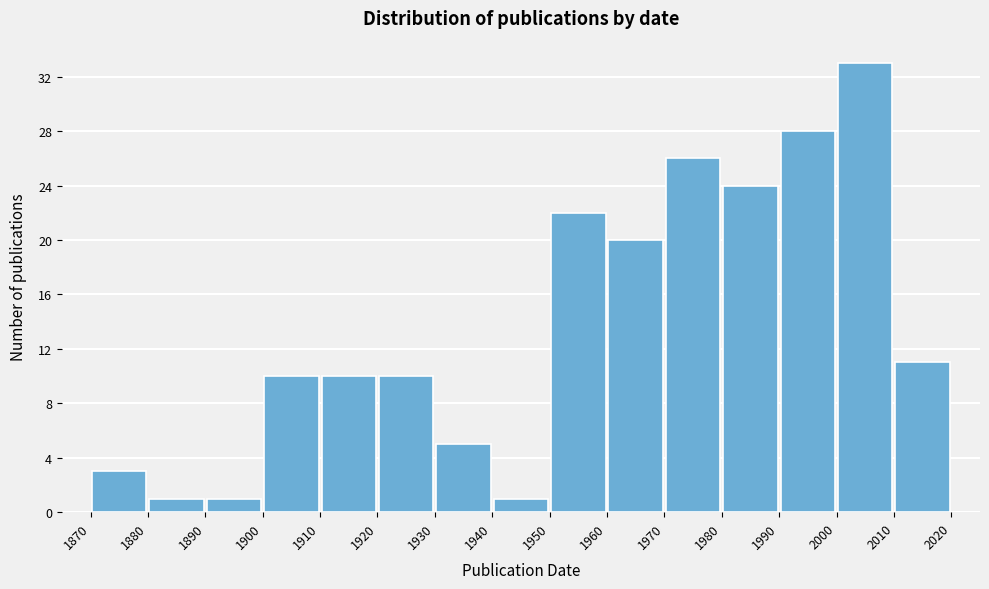

Reading left to right, list every bar in this chart as the range it spans on the x-axis followed by its height. The values are not printed on the chart, so give them approximately, as read against the axis.

1870 to 1880: 3
1880 to 1890: 1
1890 to 1900: 1
1900 to 1910: 10
1910 to 1920: 10
1920 to 1930: 10
1930 to 1940: 5
1940 to 1950: 1
1950 to 1960: 22
1960 to 1970: 20
1970 to 1980: 26
1980 to 1990: 24
1990 to 2000: 28
2000 to 2010: 33
2010 to 2020: 11